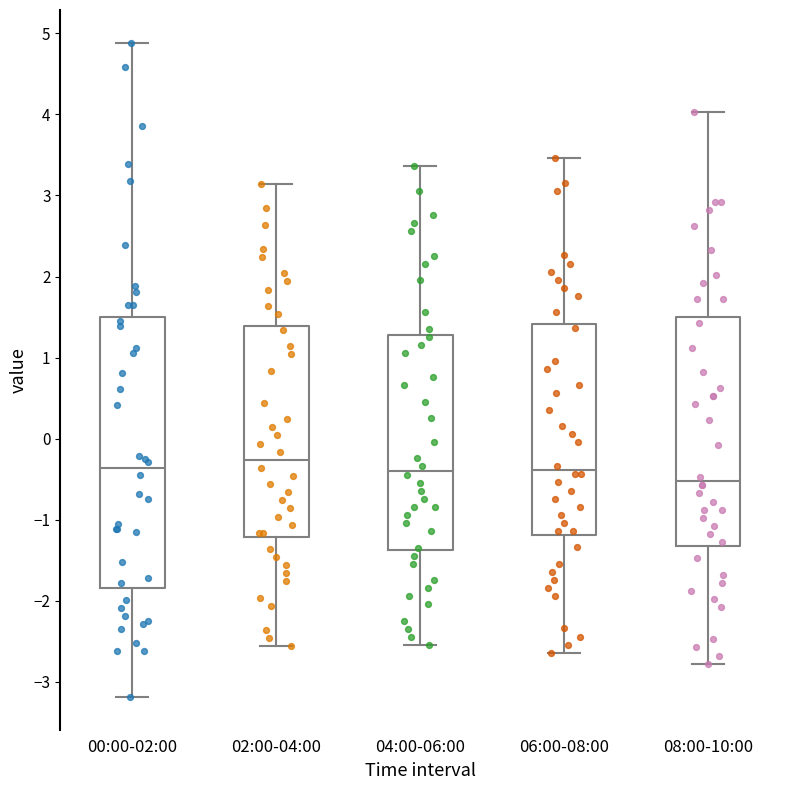

Reading left to right, transcribe this box plot: for each box, give where its median line is, the range the box spans, and where its two whiskers end, as read against the y-axis. The values are not printed on the chart, so give them approximately, as read against the axis.

00:00-02:00: median -0.4, box -1.8 to 1.5, whiskers -3.2 to 4.9
02:00-04:00: median -0.3, box -1.2 to 1.4, whiskers -2.6 to 3.1
04:00-06:00: median -0.4, box -1.4 to 1.3, whiskers -2.5 to 3.4
06:00-08:00: median -0.4, box -1.2 to 1.4, whiskers -2.6 to 3.5
08:00-10:00: median -0.5, box -1.3 to 1.5, whiskers -2.8 to 4.0